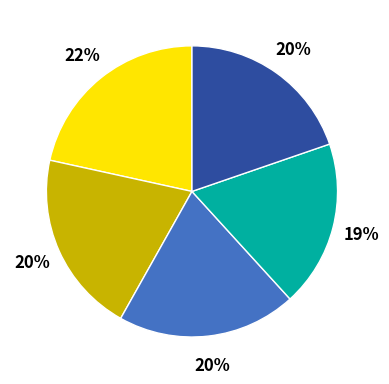

To the nearest percent, what is the average slice percentage?

20%